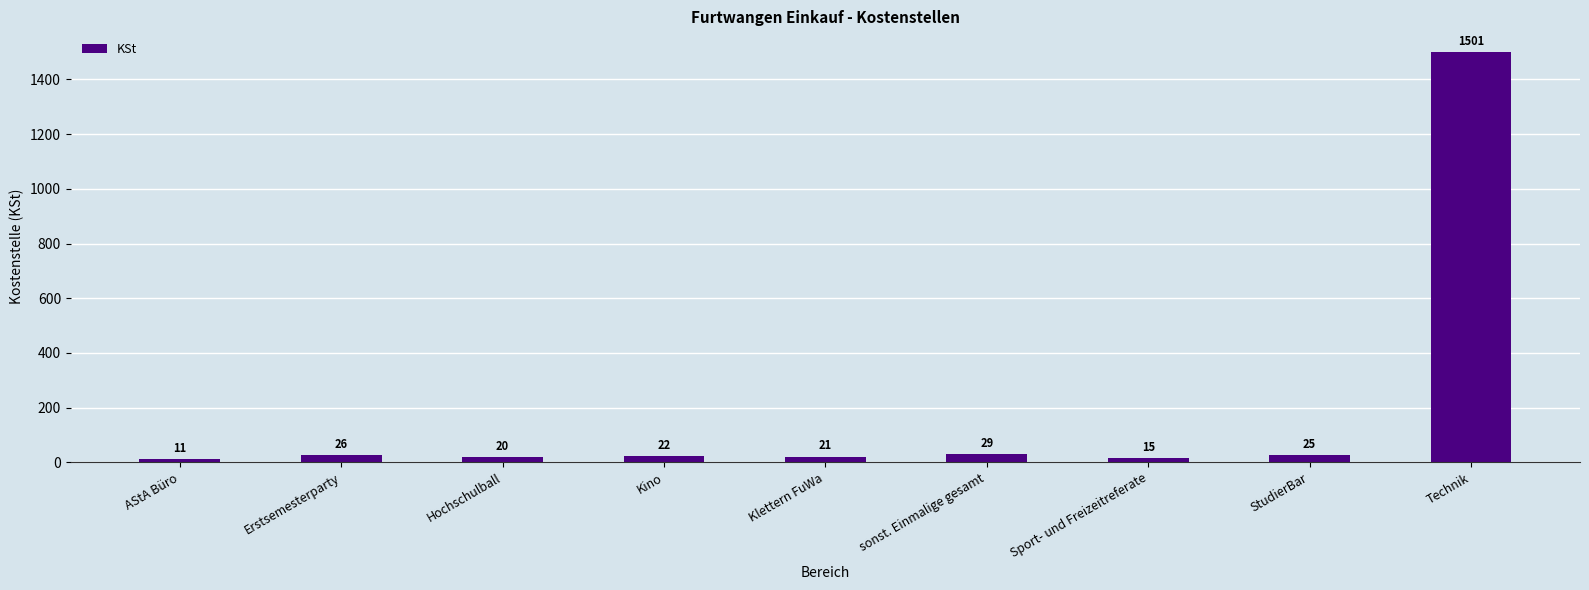

List the labels in order of value, smallest first.

AStA Büro, Sport- und Freizeitreferate, Hochschulball, Klettern FuWa, Kino, StudierBar, Erstsemesterparty, sonst. Einmalige gesamt, Technik